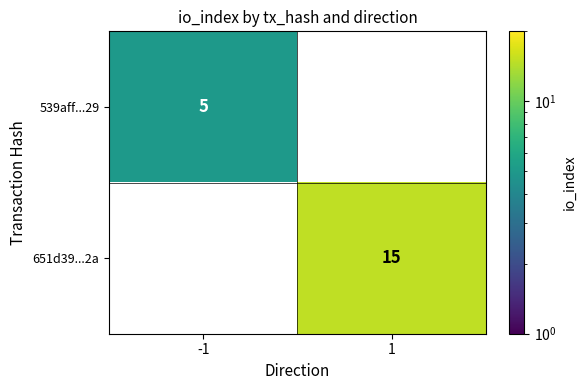

Which series has the largest total across all categories?

651d39...2a